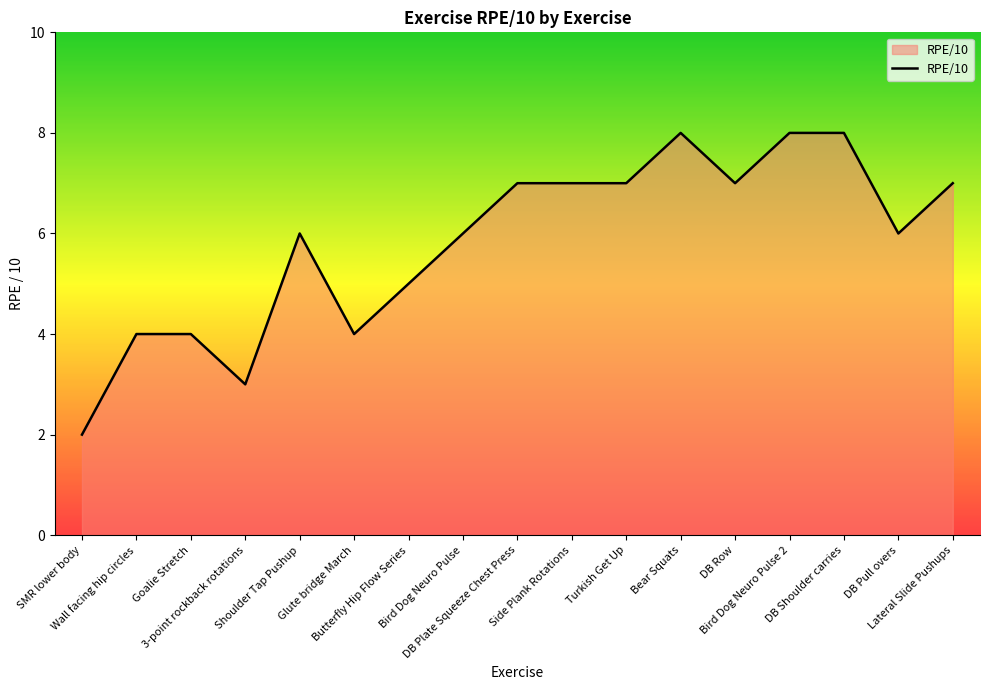

Reading left to right, extract all data points from this chart.

2	4	4	3	6	4	5	6	7	7	7	8	7	8	8	6	7